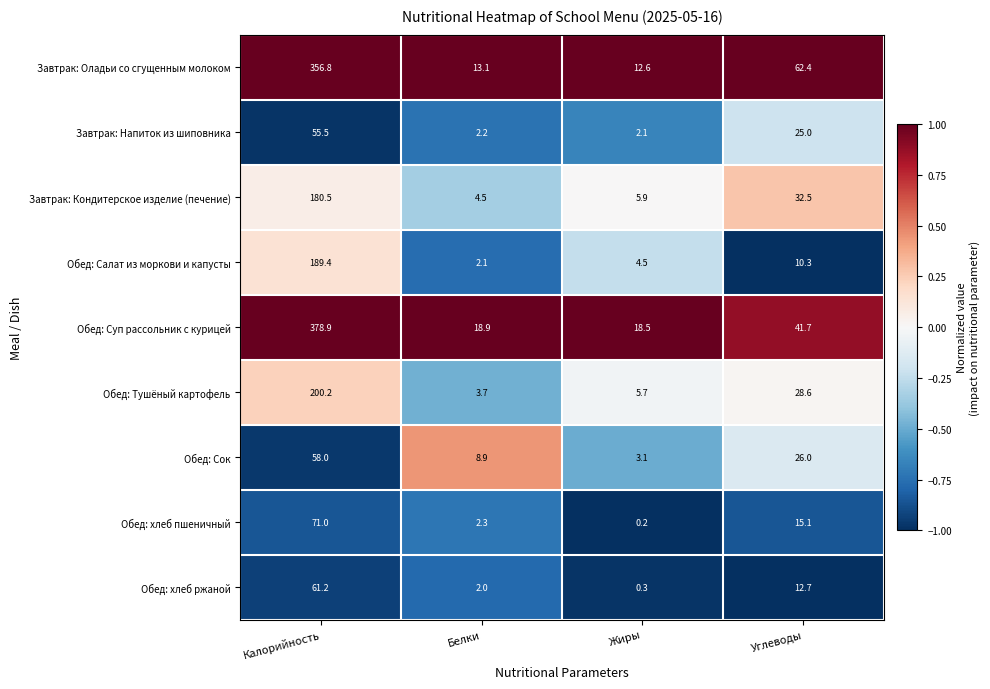

Which category has the highest value across all series?

Калорийность